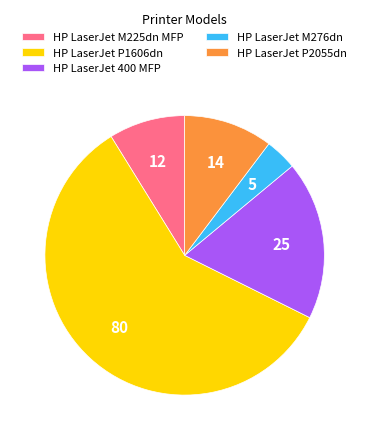

Which category has the smallest portion of the pie?

HP LaserJet M276dn